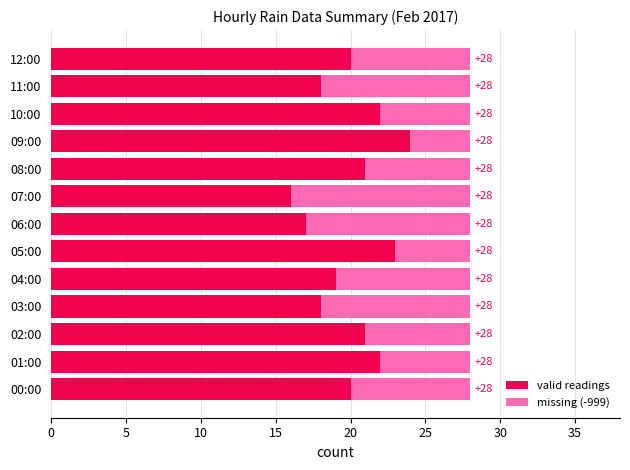

Which series has the largest total across all categories?

valid readings